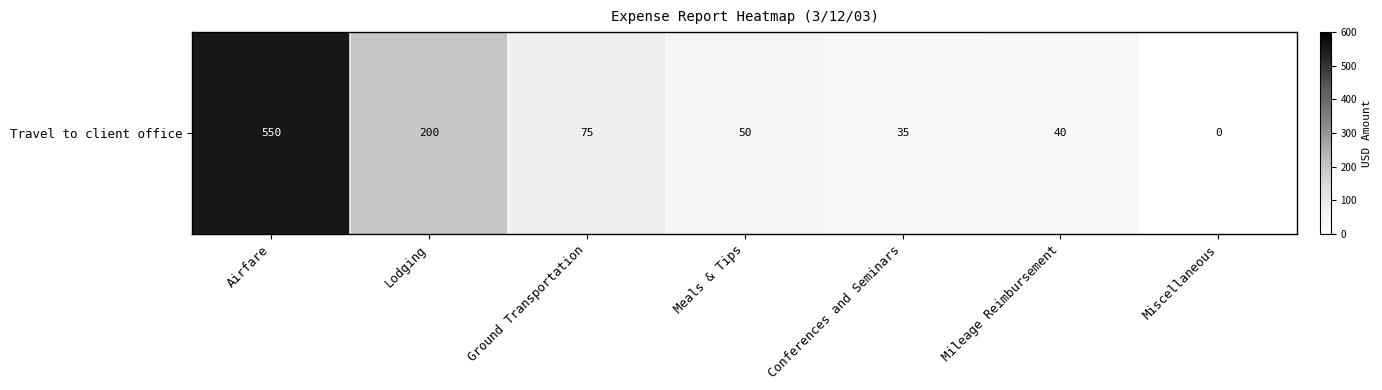

How many distinct data groups are displayed?

1